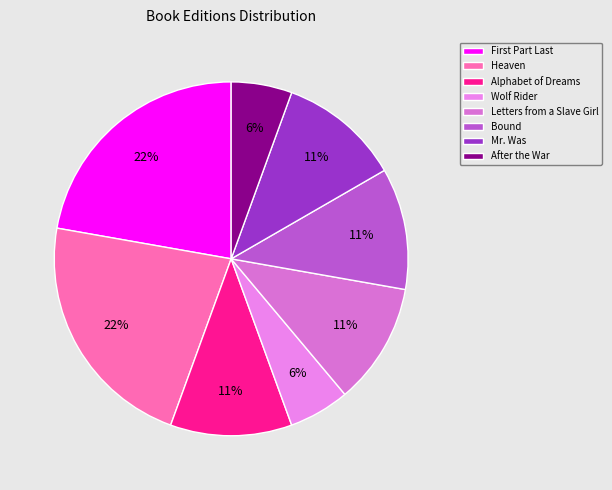

To the nearest percent, what is the difference between the largest and smallest slice percentages?

17%